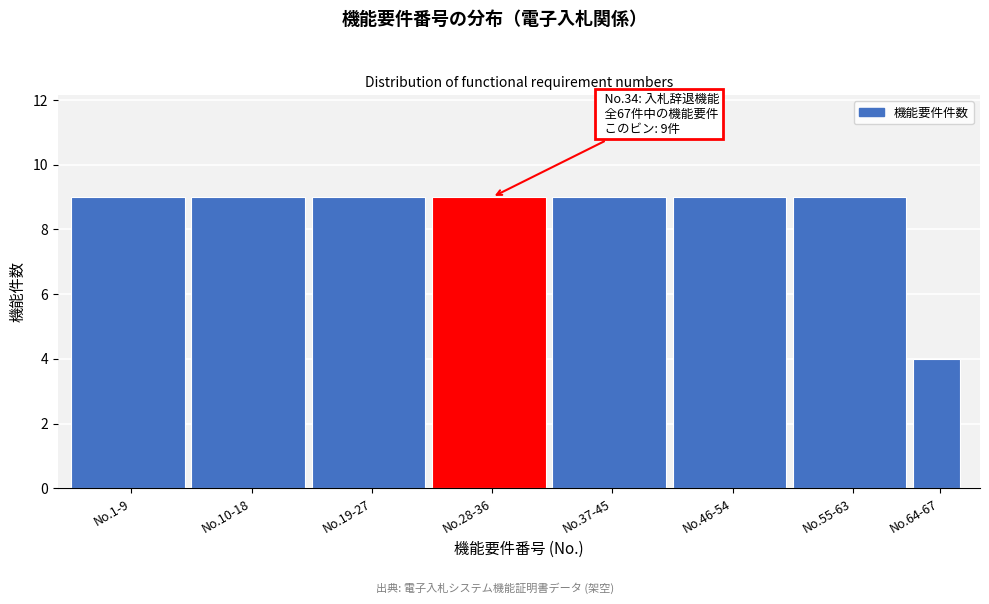

Reading right to left, list all the values displayed in this chart.

4	9	9	9	9	9	9	9